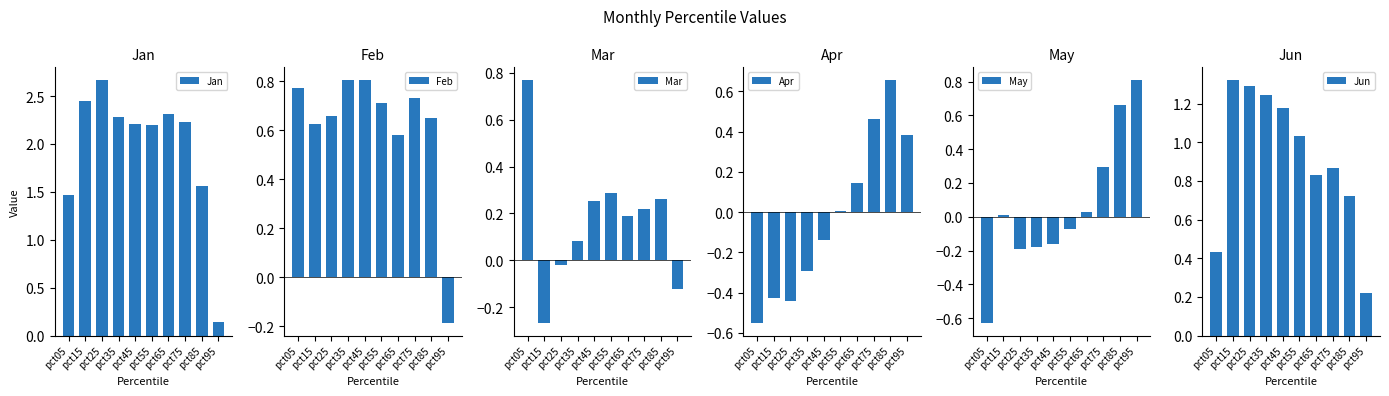

What is the difference between the second highest and minimum values in the Jun series?

1.1